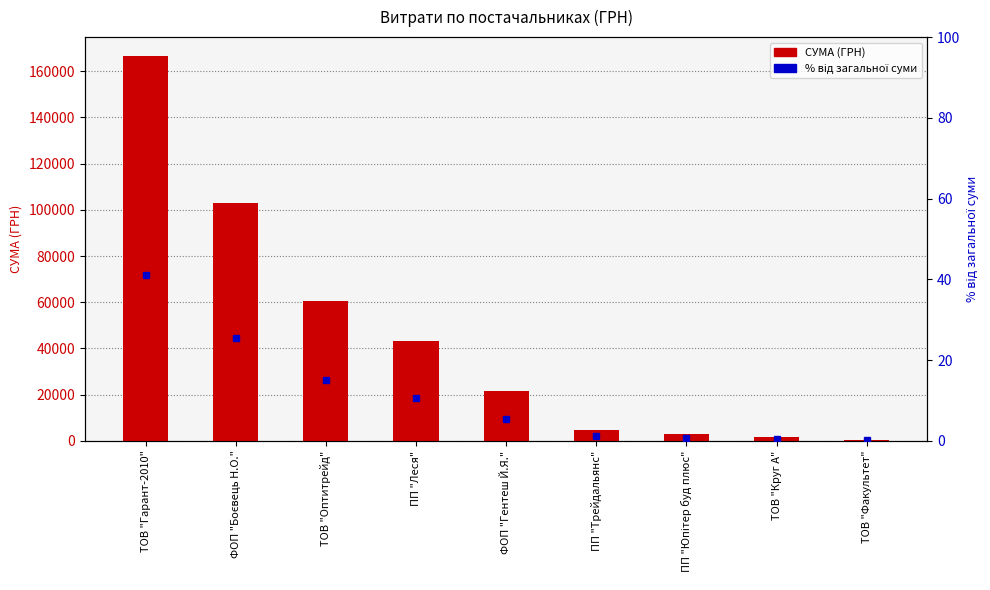

What is the label of the 3rd bar from the right?

ПП "Юпітер буд плюс"